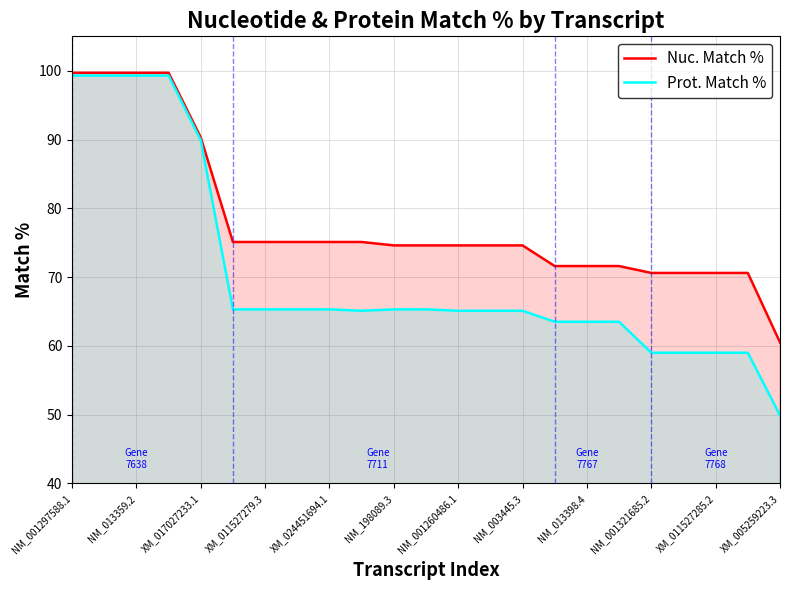

How many lines are shown in the chart?

2